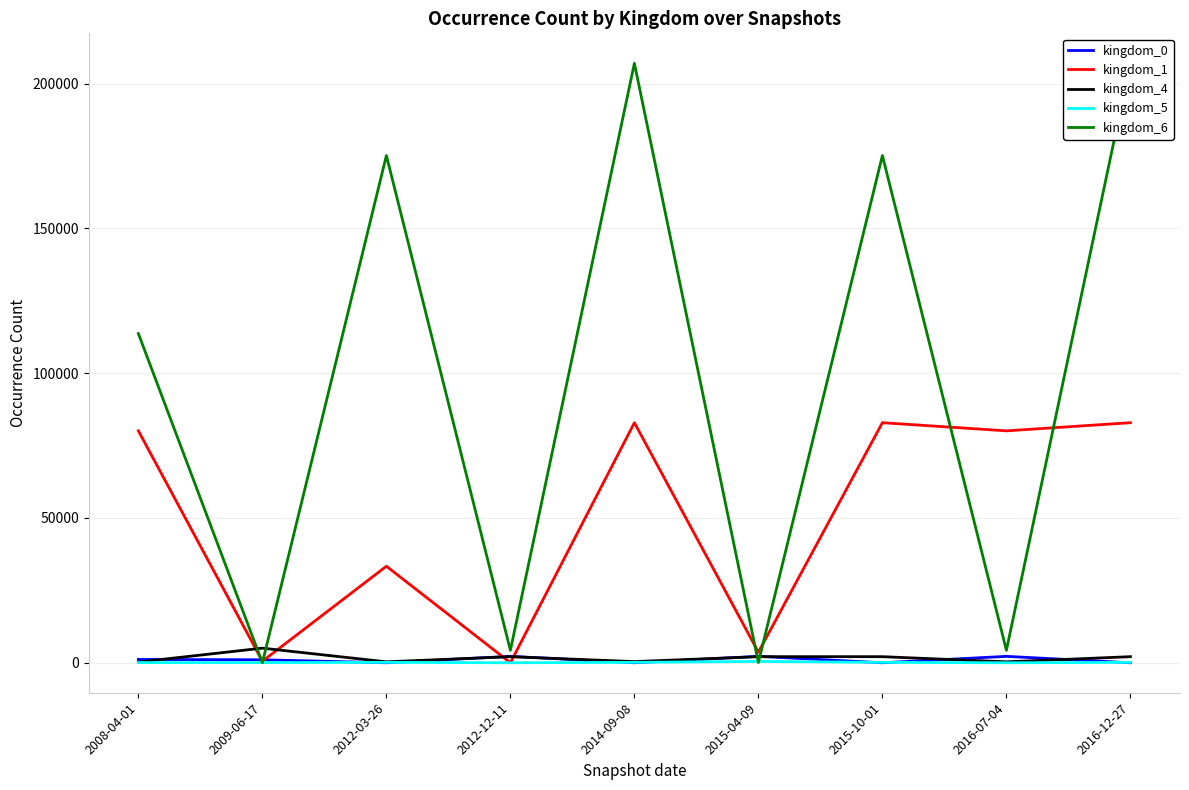

The kingdom_4 series shows 3348 at 2012-12-11. True or false?

False